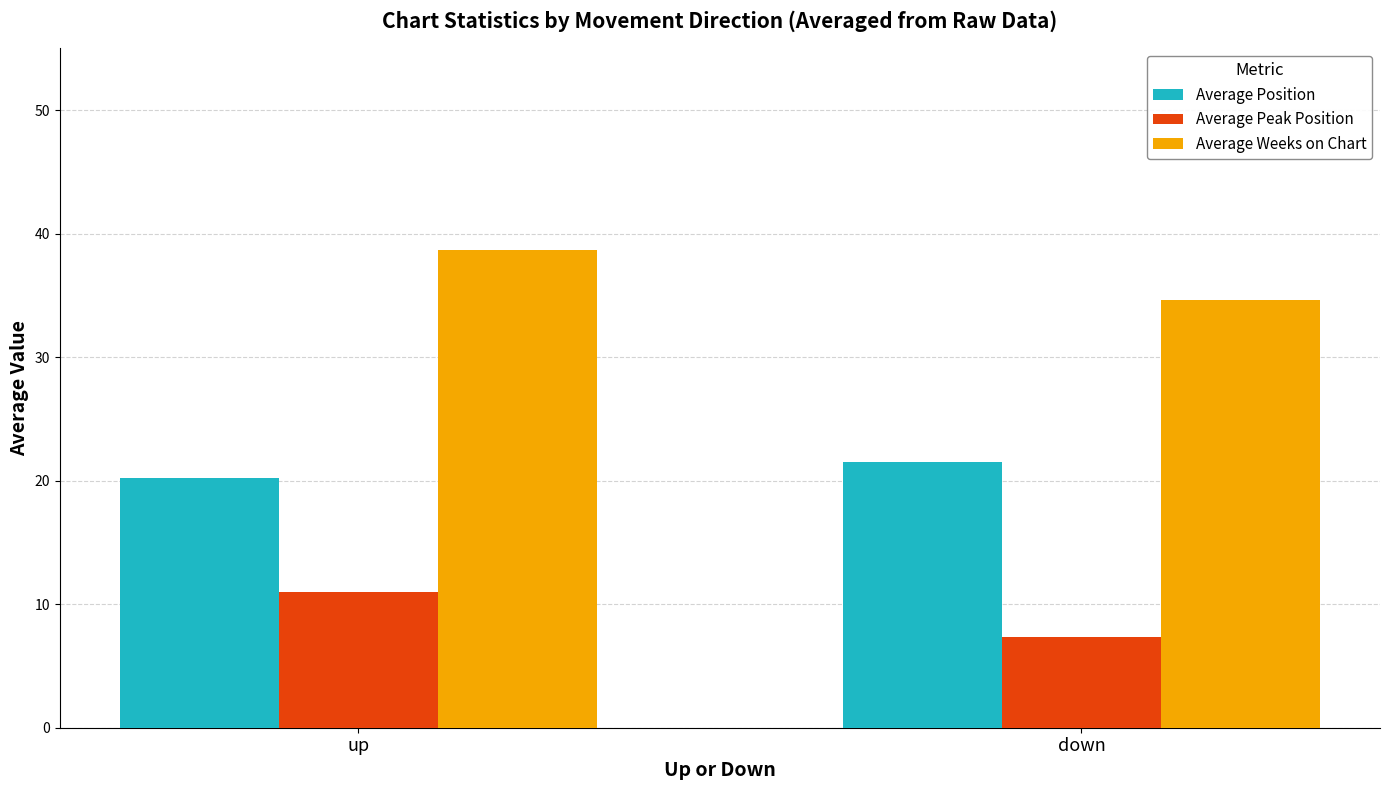

At which category is the sum across all series the highest?

up